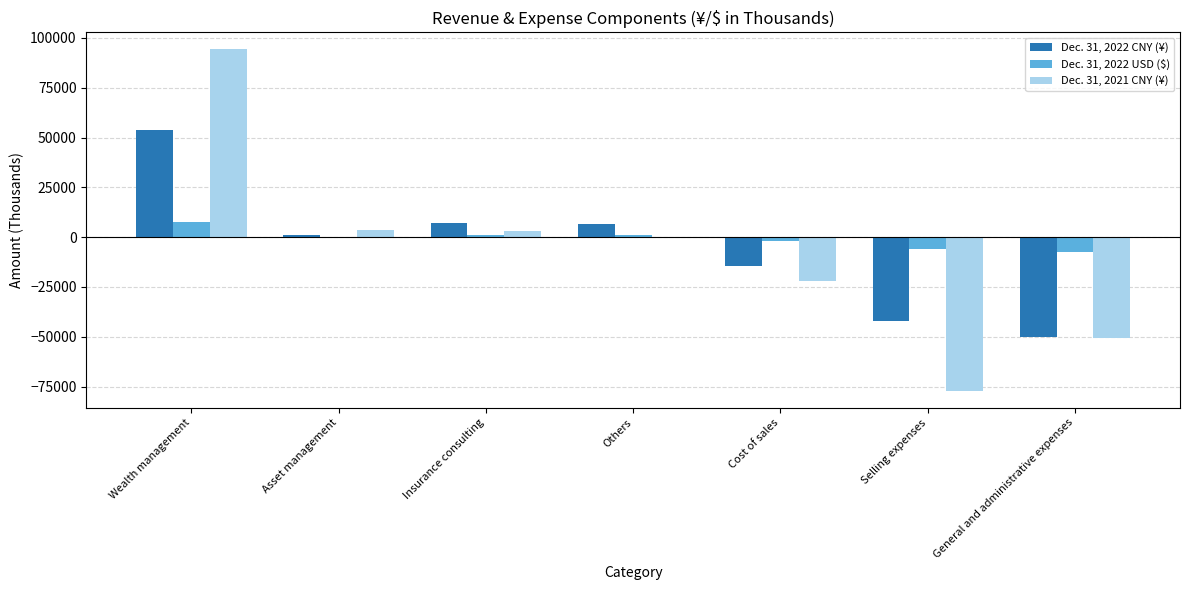

How many categories are shown in the chart?

7